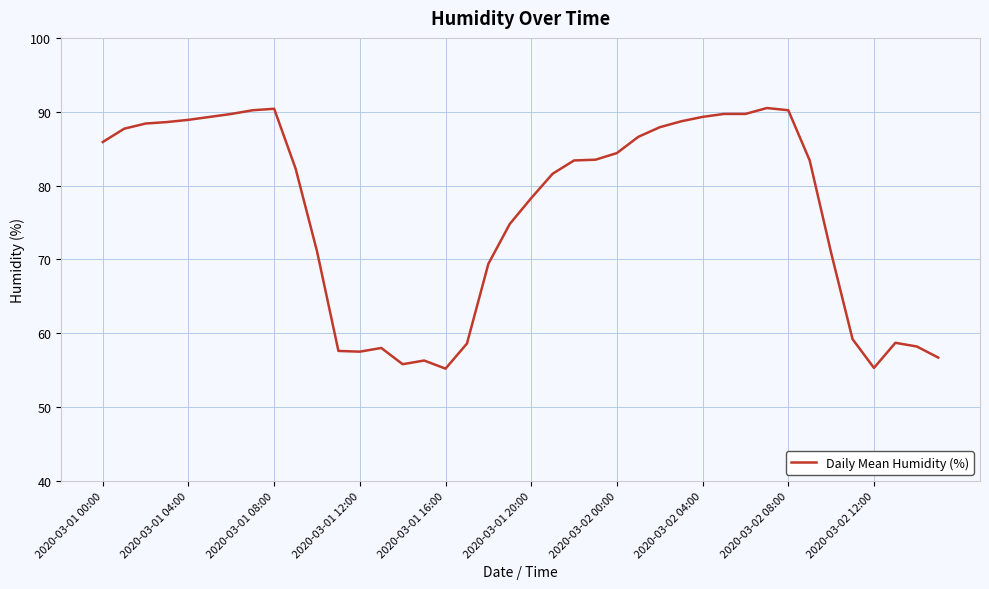

What is the minimum value shown in the chart?

55.2